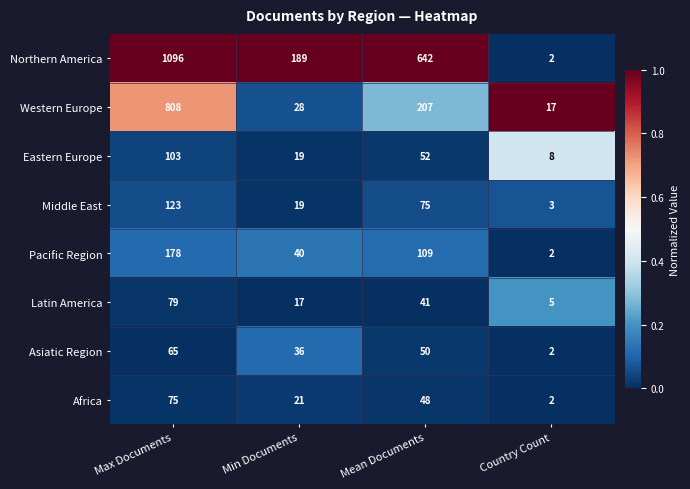

List the series in order of their peak value, lowest first.

Asiatic Region, Africa, Latin America, Eastern Europe, Middle East, Pacific Region, Western Europe, Northern America